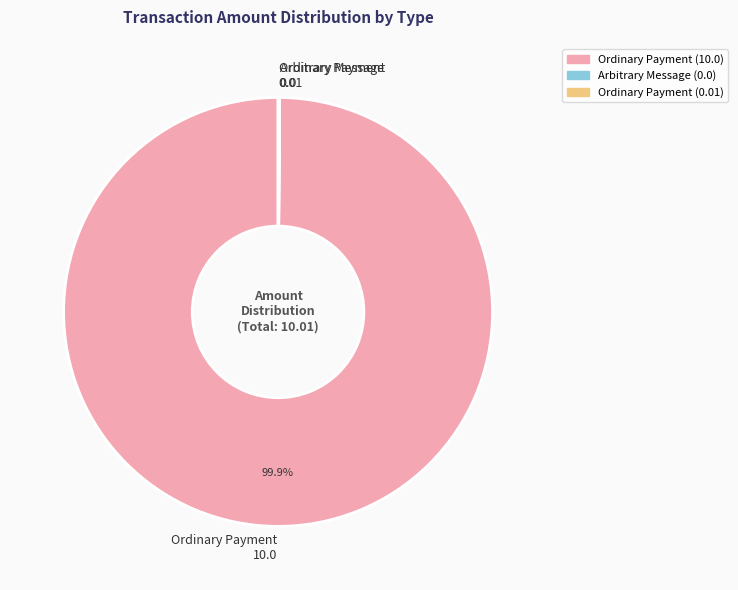

What is the largest slice in the pie chart?

Ordinary Payment 10.0